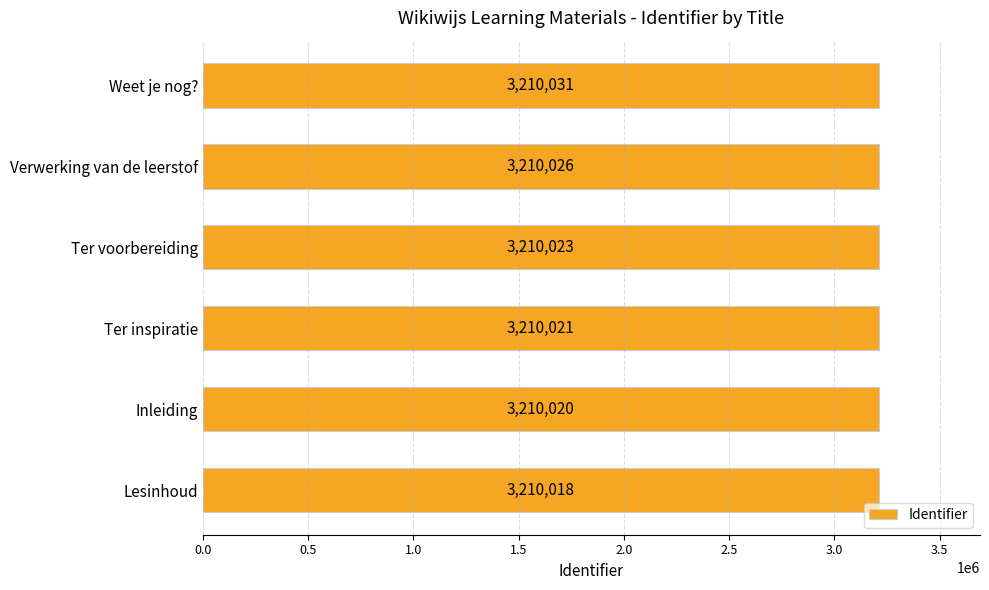

Reading bottom to top, extract all data points from this chart.

3210018	3210020	3210021	3210023	3210026	3210031